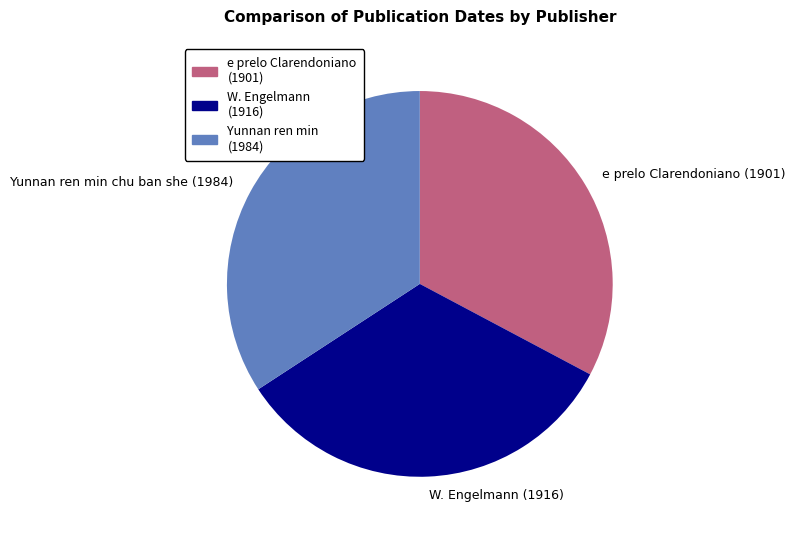

The W. Engelmann (1916) slice represents 20% of the pie. True or false?

False